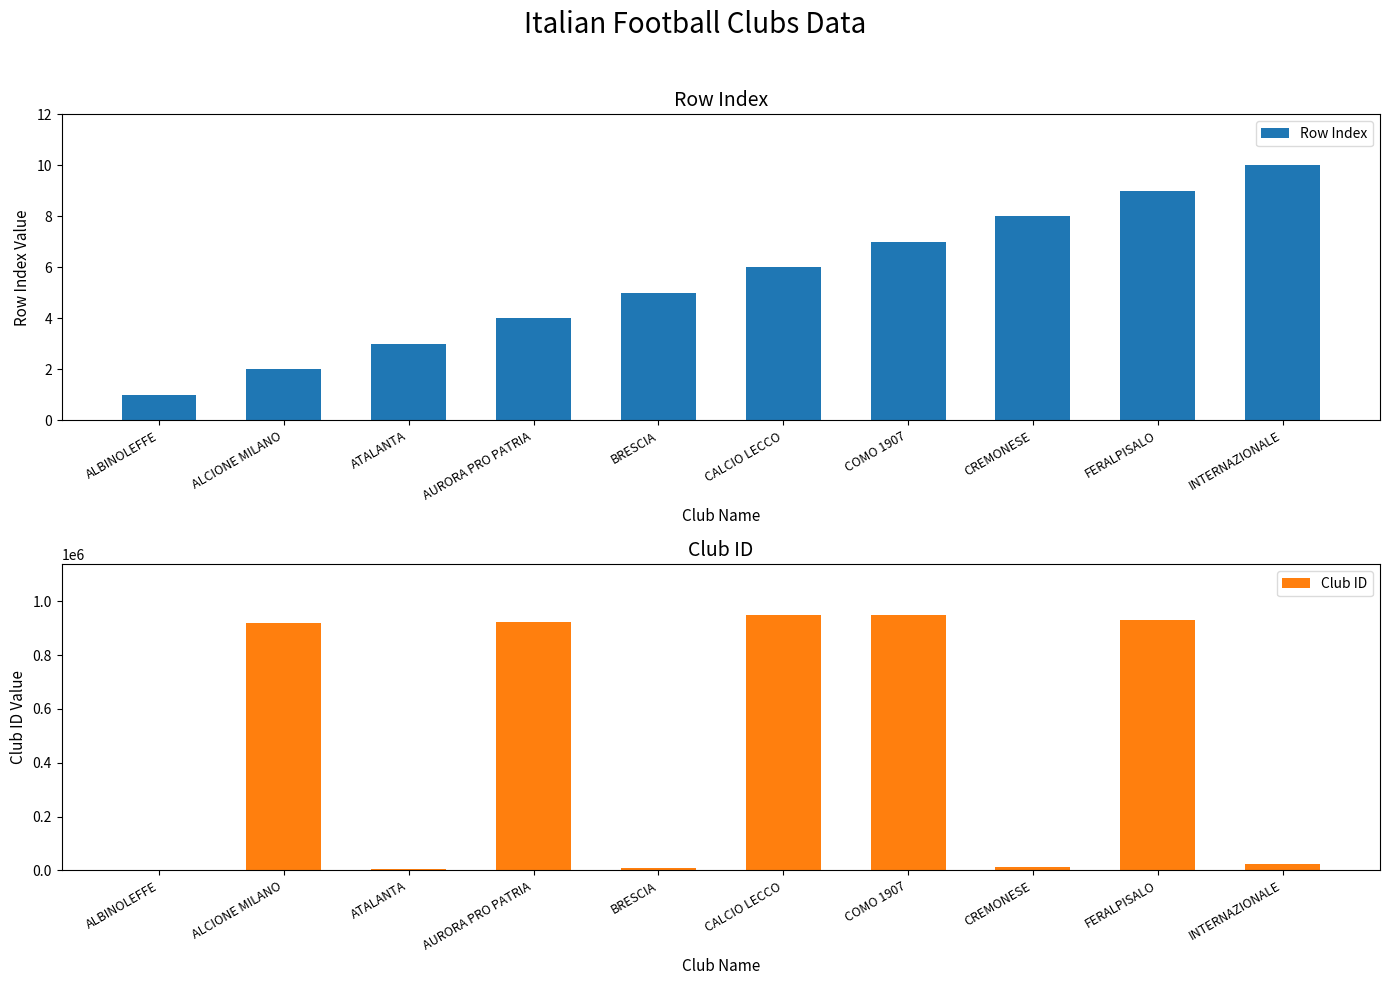

How many data points in Club ID are above 918780?

4